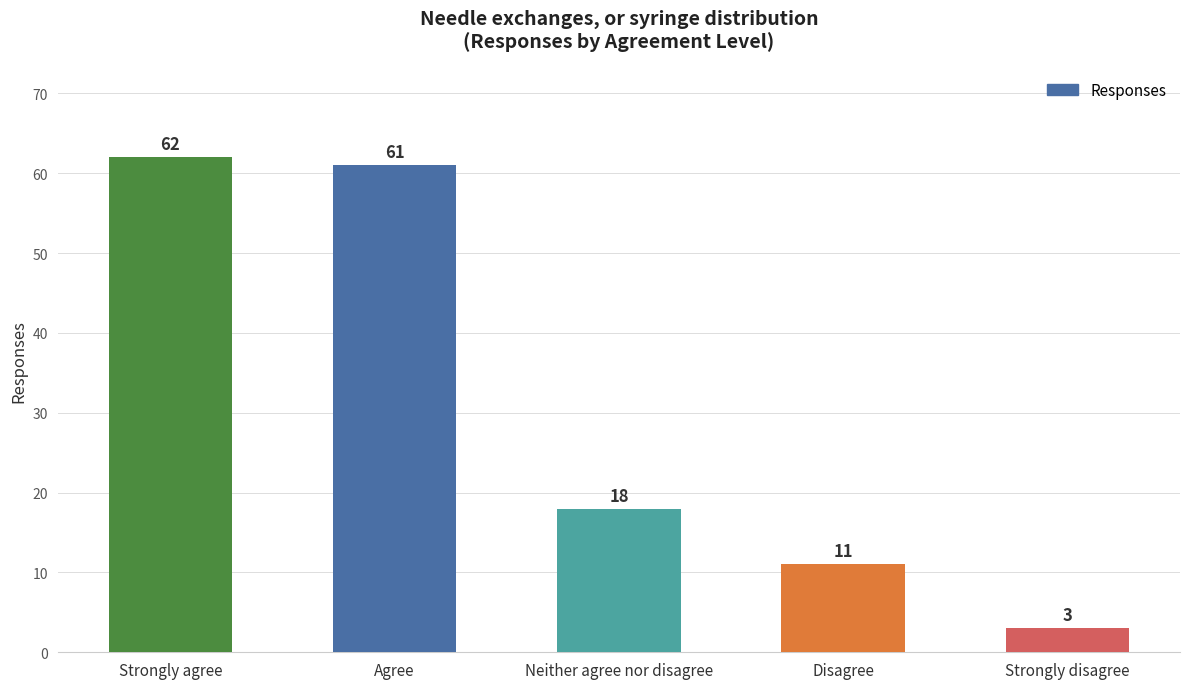

The value at Neither agree nor disagree is 18. True or false?

True